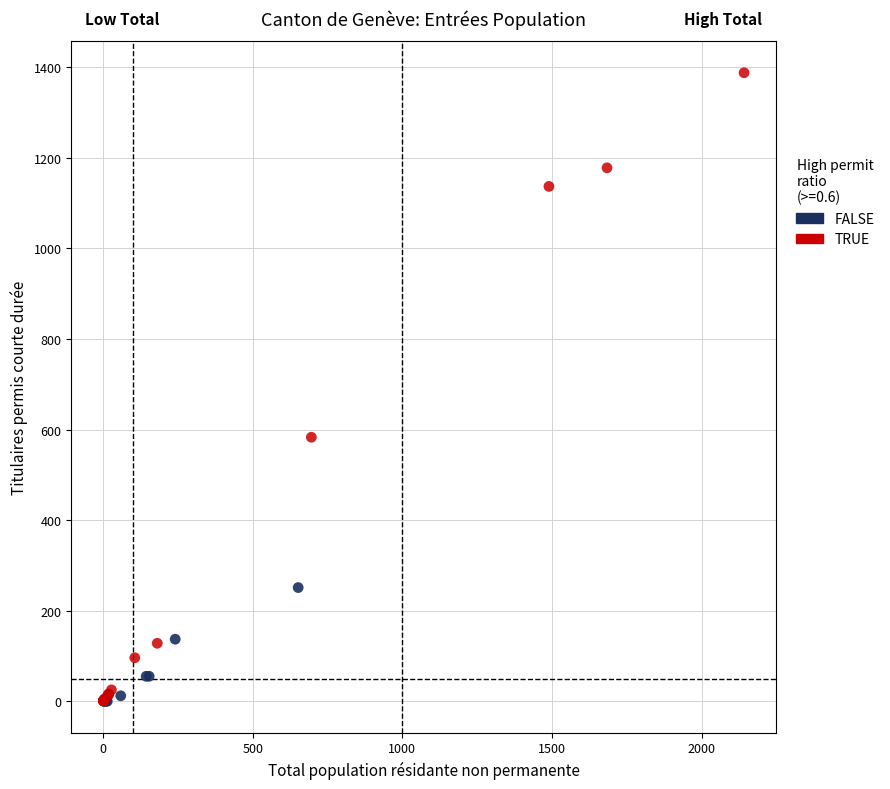

Which series contains the highest Y value?

TRUE